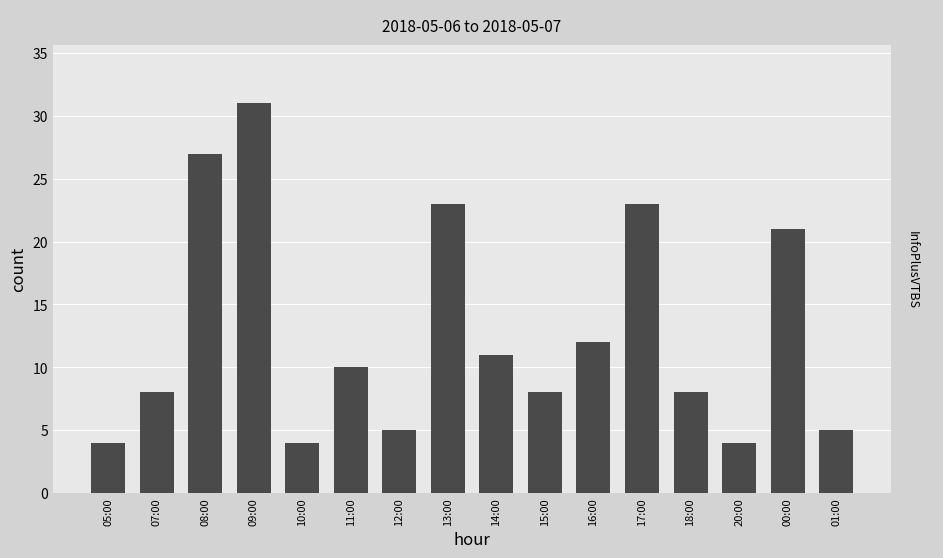

What is the change in value from 12:00 to 14:00?

+6